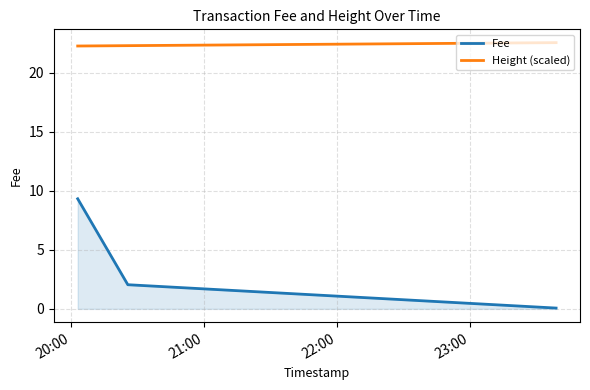

Count the number of data series in this chart.

2